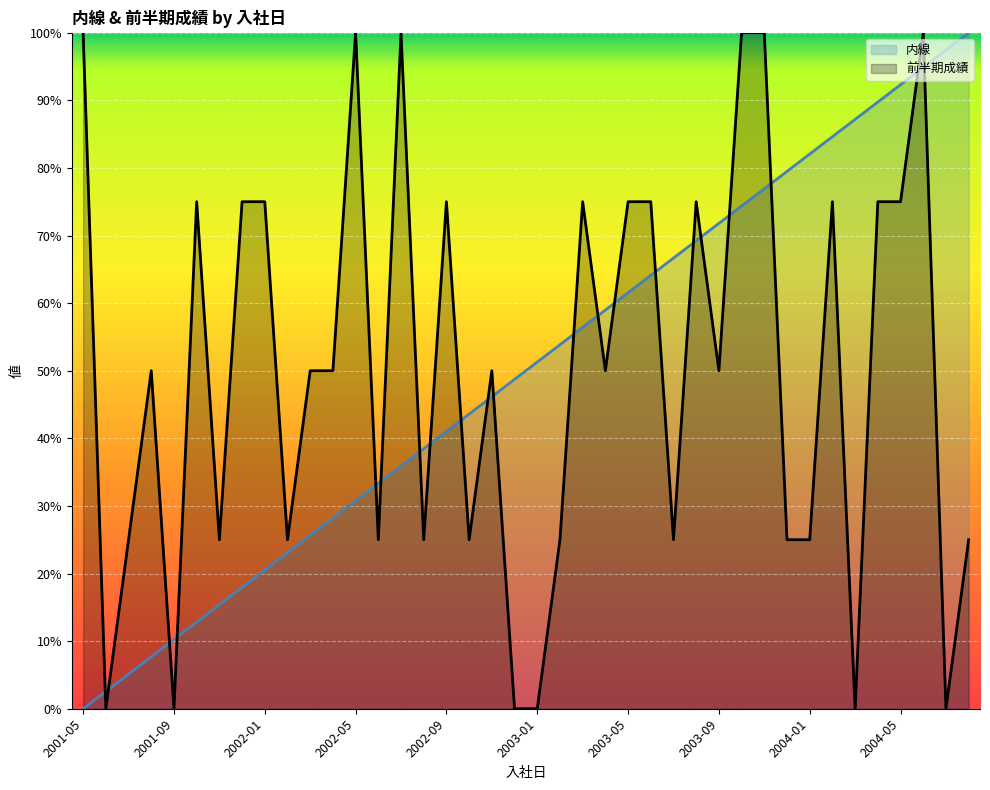

How many lines are shown in the chart?

2